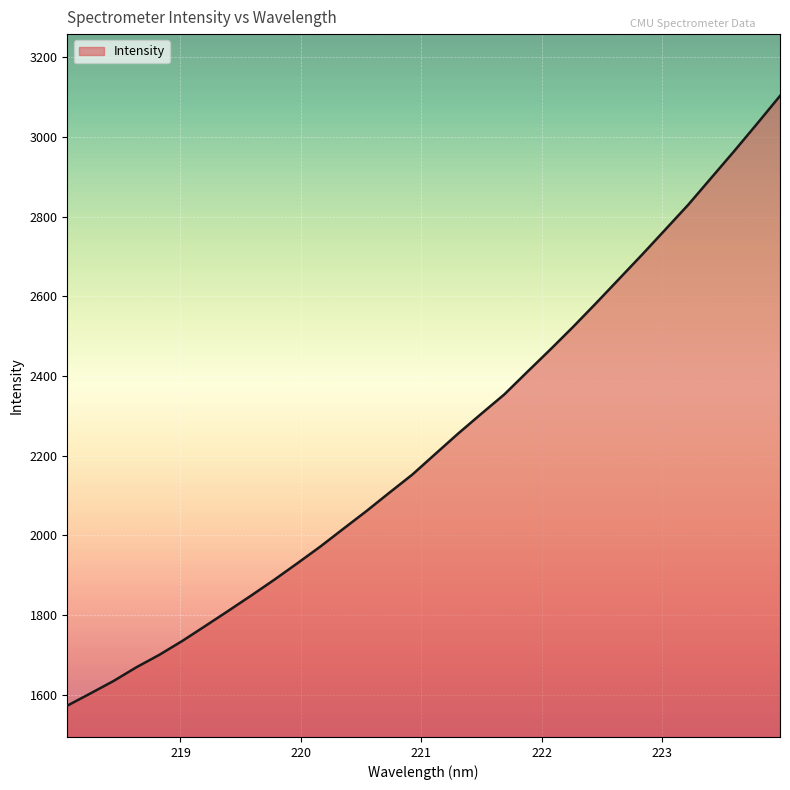

What is the difference between the maximum and minimum values?

1531.5